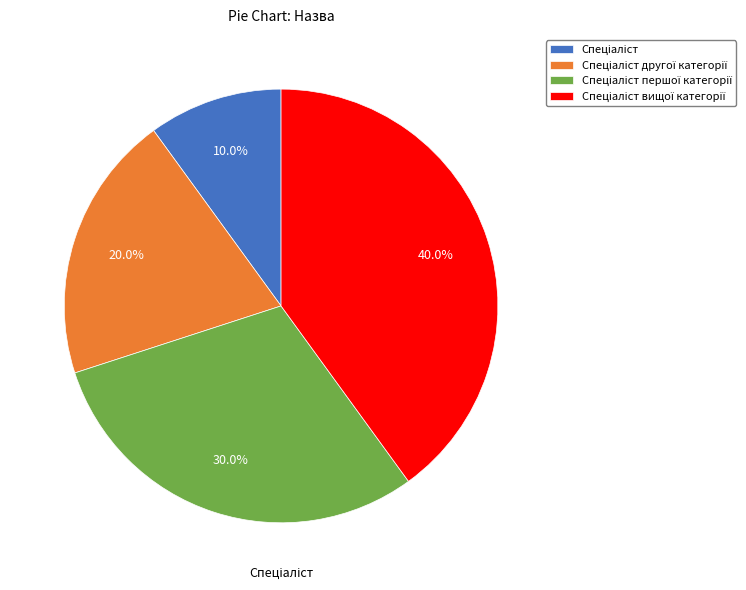

Does any single category account for the majority?

No